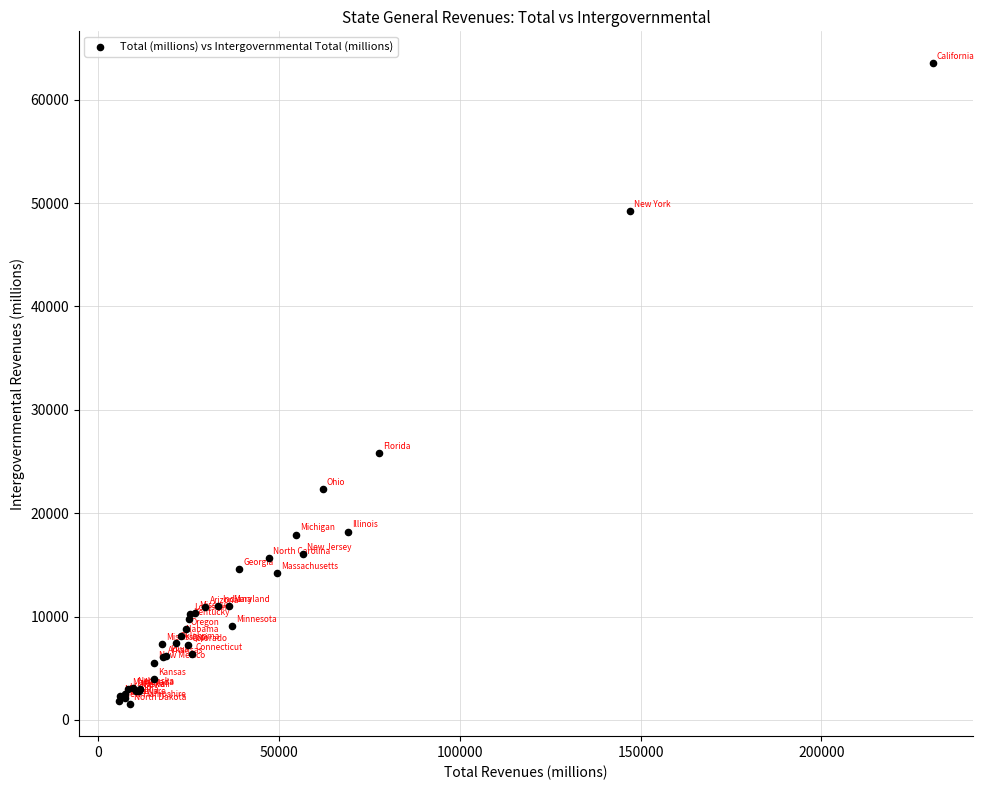

What Y value in the scatter plot is closest to 32525?

25801.5